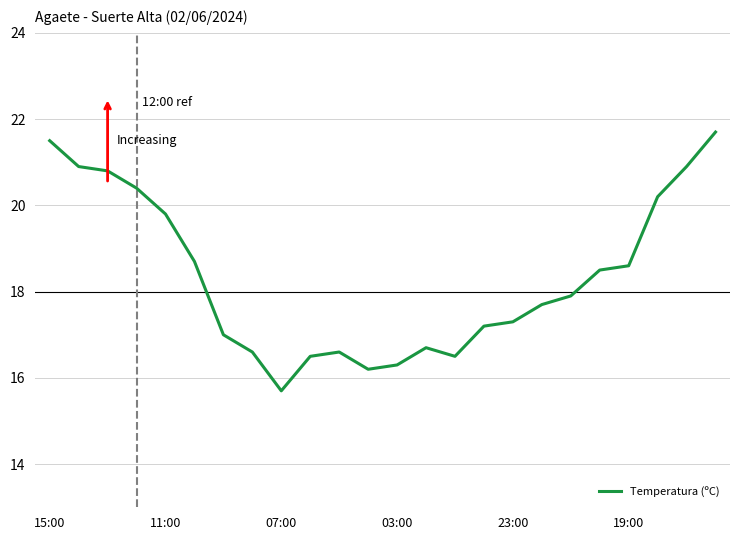

How many lines are shown in the chart?

1